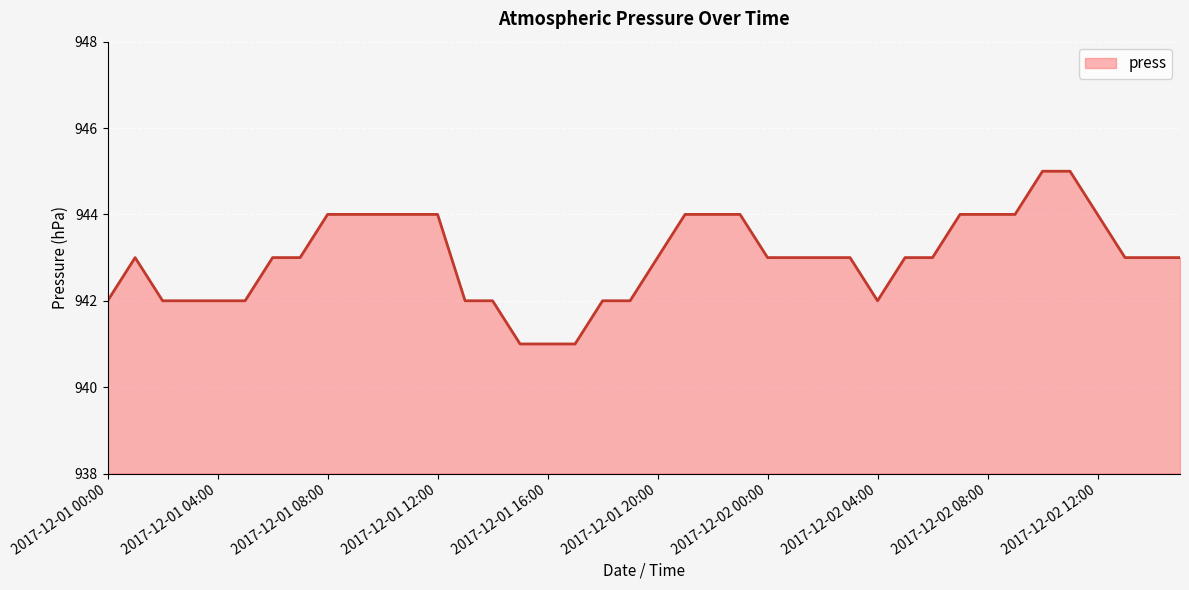

What is the difference between the maximum and minimum values?

4